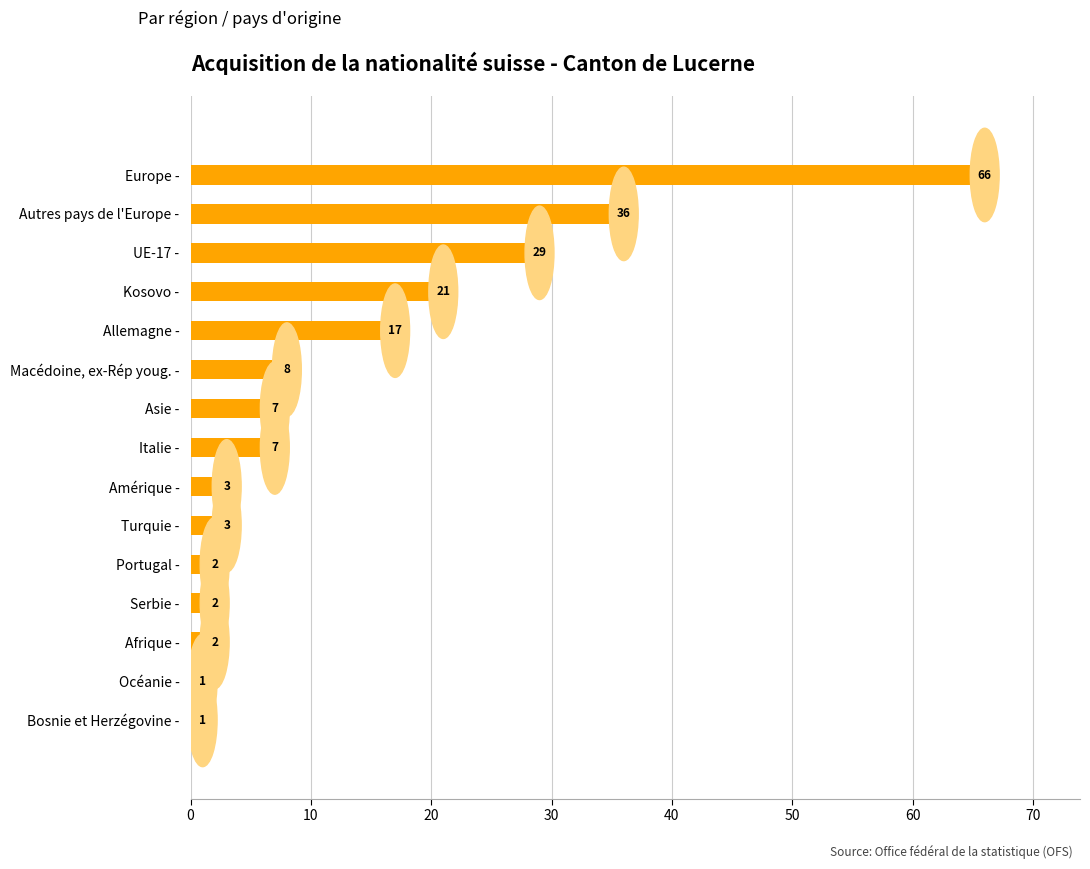

Which has a higher value, Macédoine, ex-Rép youg. - or Italie -?

Macédoine, ex-Rép youg. -